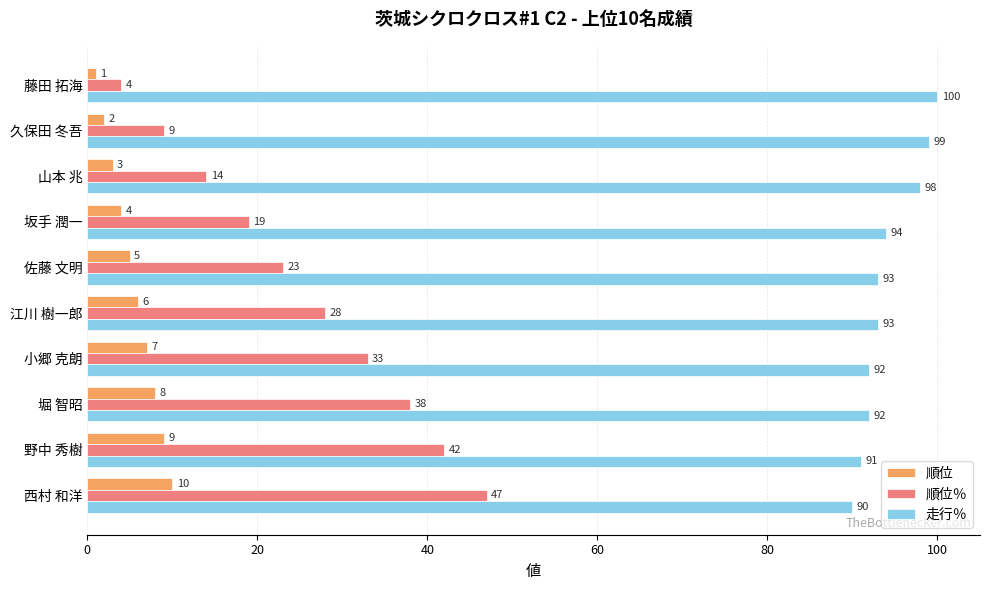

Is it true that 走行％ equals 91 at 野中 秀樹?

True